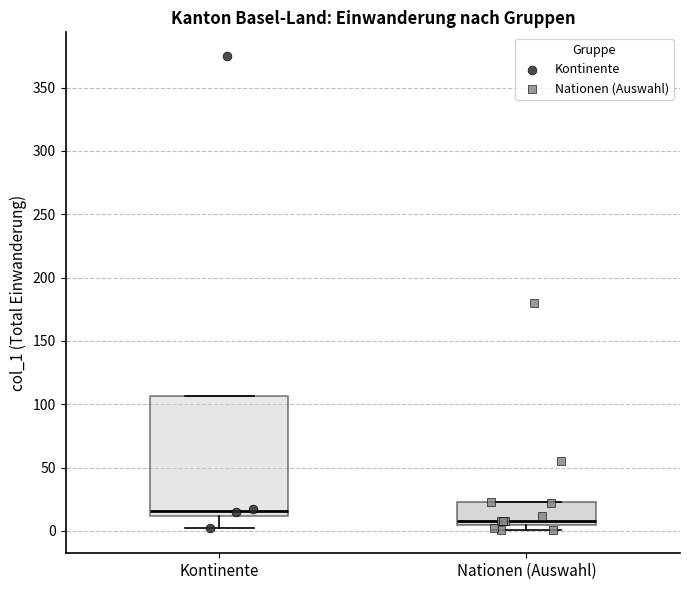

Comparing the boxes themselves (not the whiskers), which one is the tallest?

Kontinente